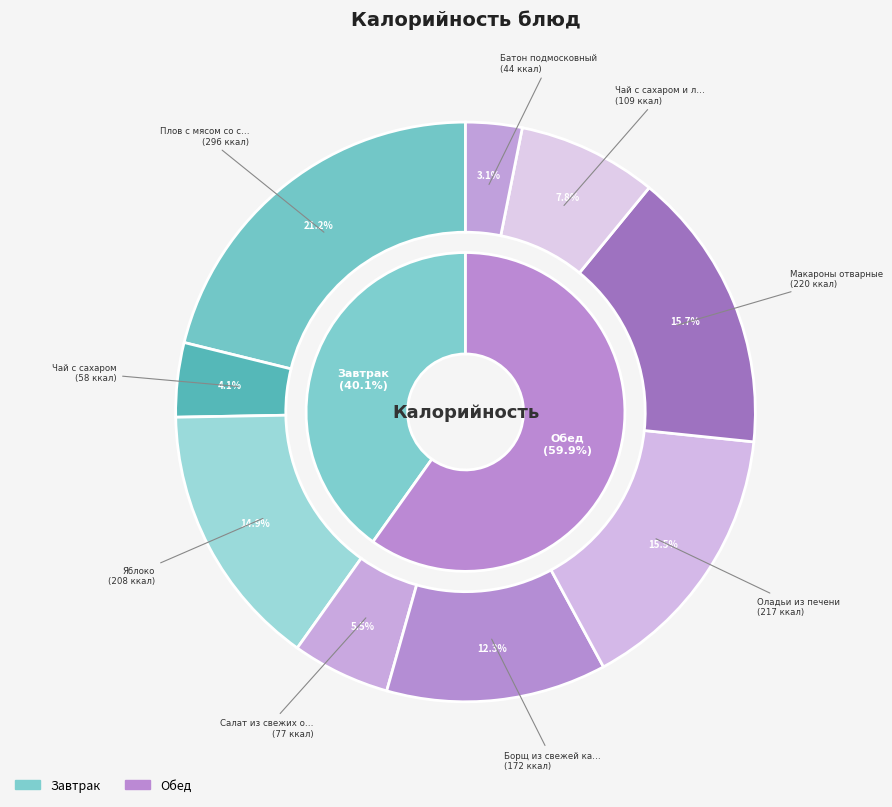

The Яблоко slice represents 8% of the pie. True or false?

False